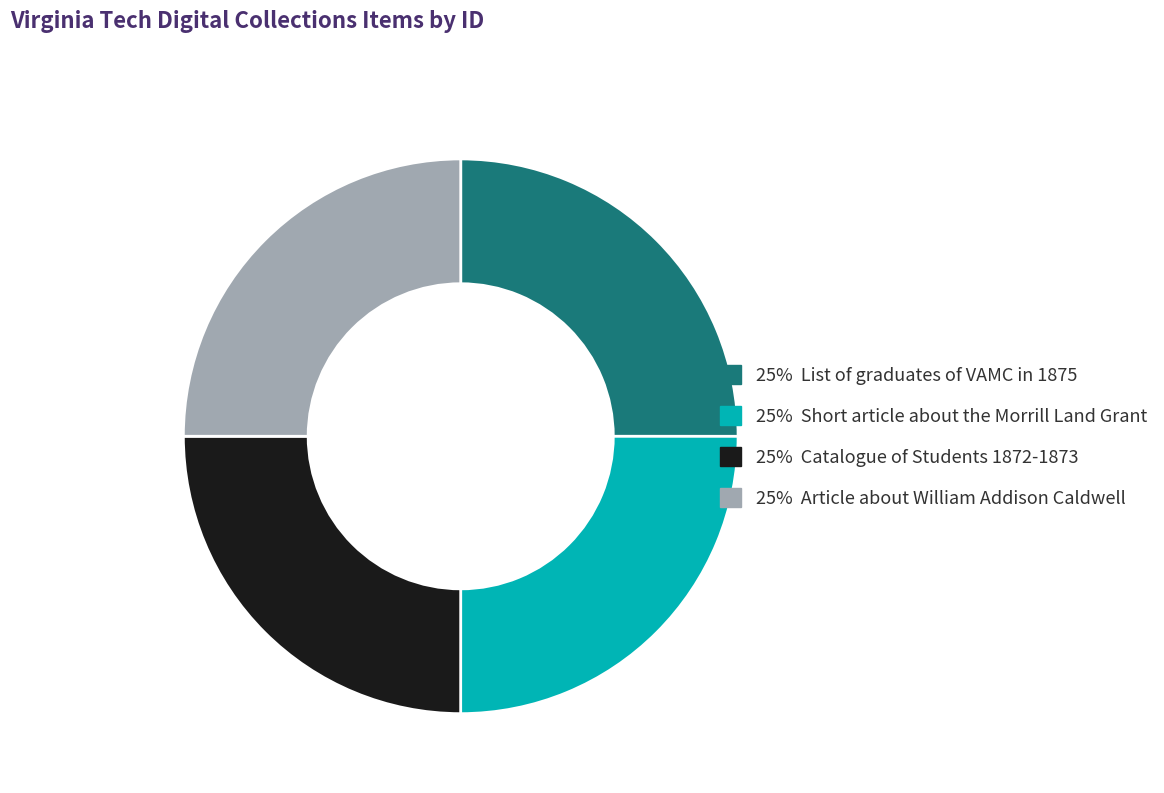

Does any single category account for the majority?

No